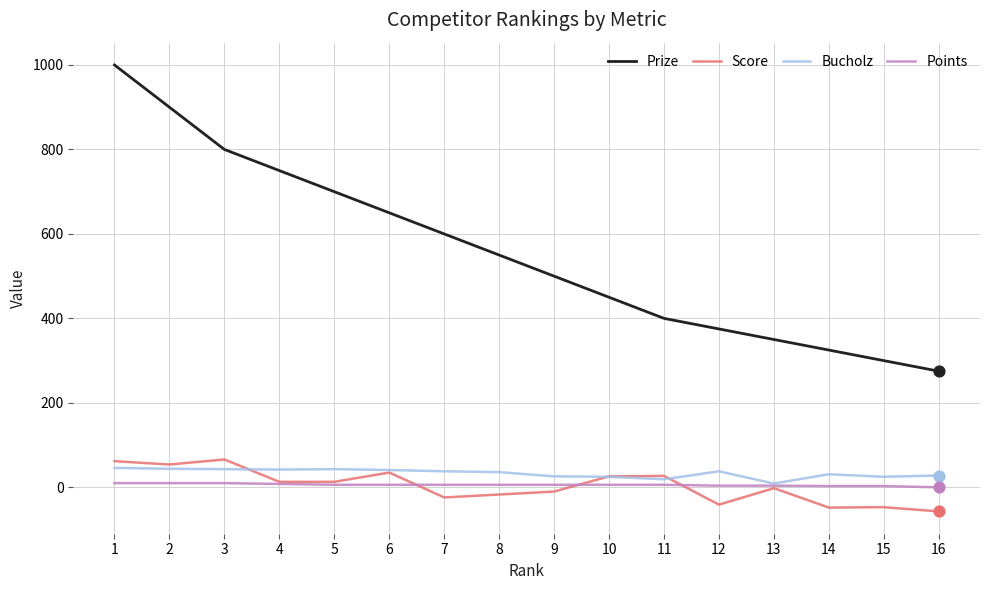

Which series has the widest spread of values?

Prize